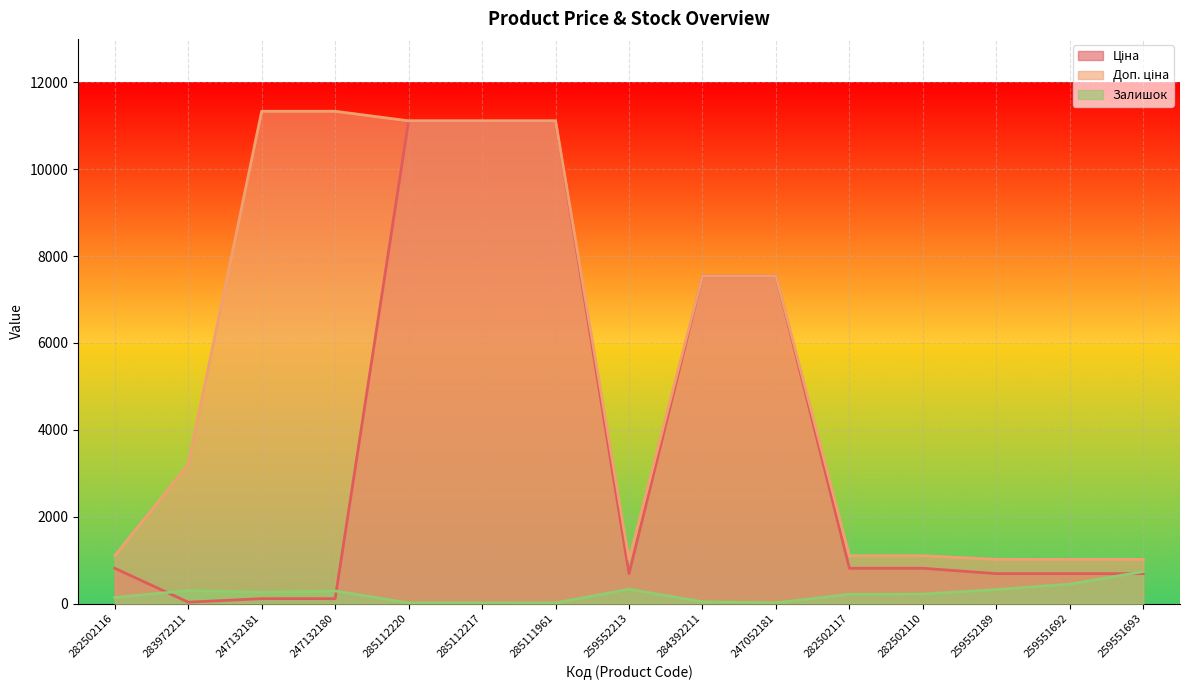

What is the sum of all Залишок values?

3370.0